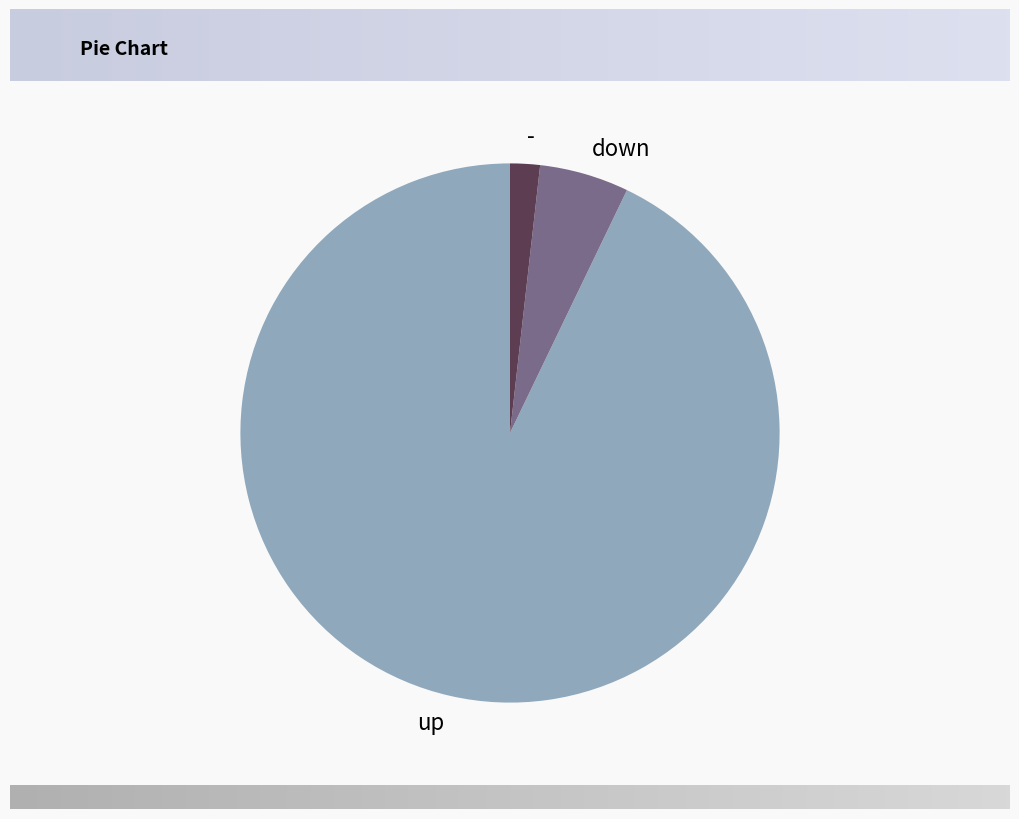

Which slice is the largest?

up